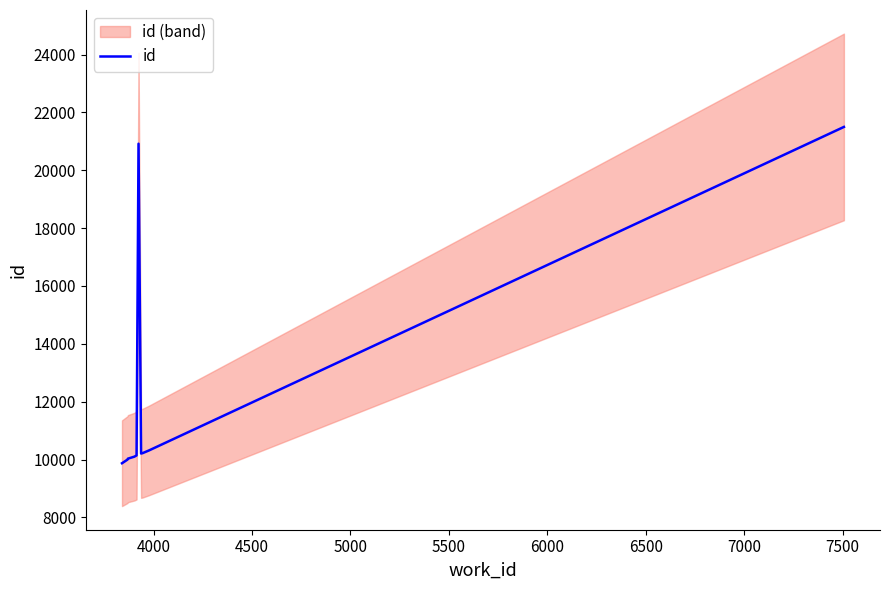

Is this an area chart (filled region under the line)?

No